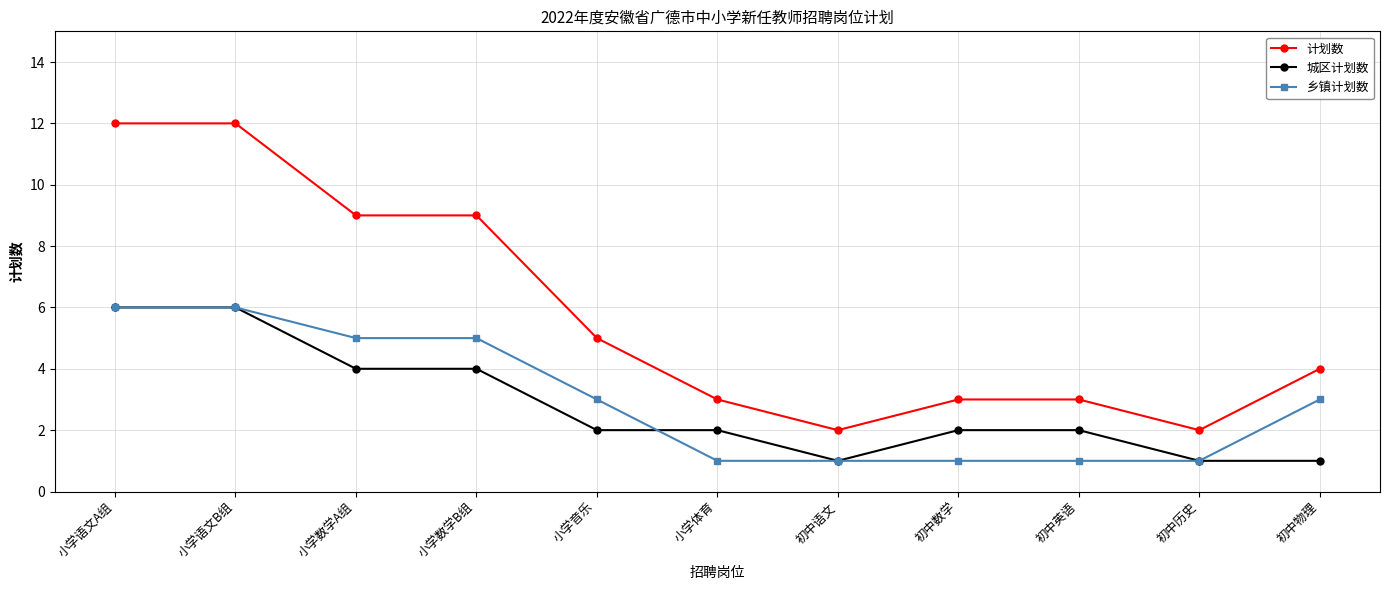

What is the difference between the highest and lowest values at 小学语文A组?

6